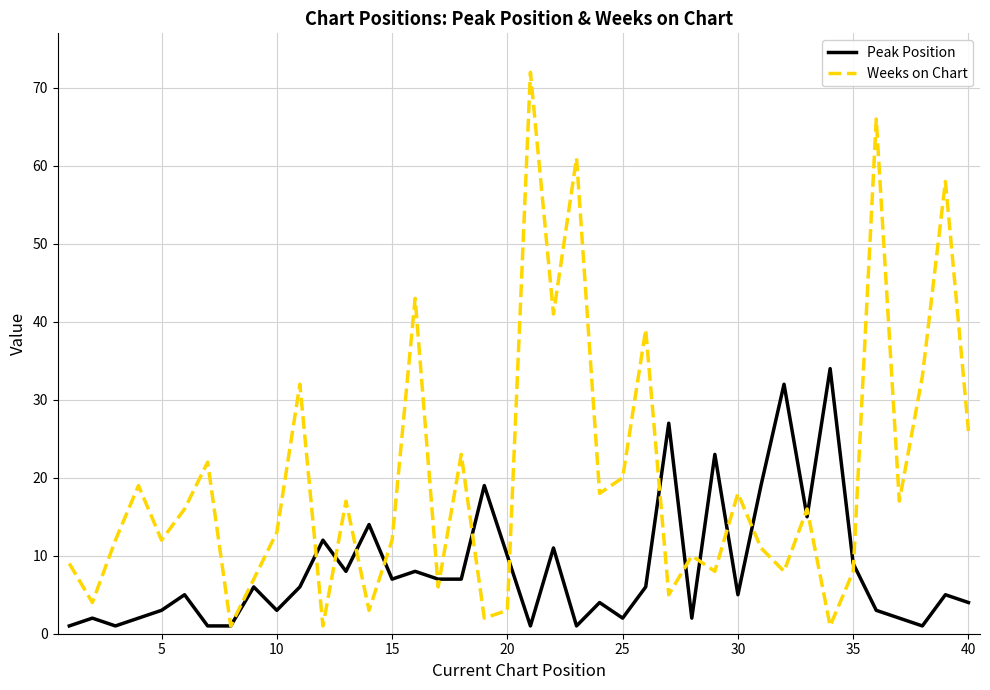

List the series in order of their overall mean, highest first.

Weeks on Chart, Peak Position